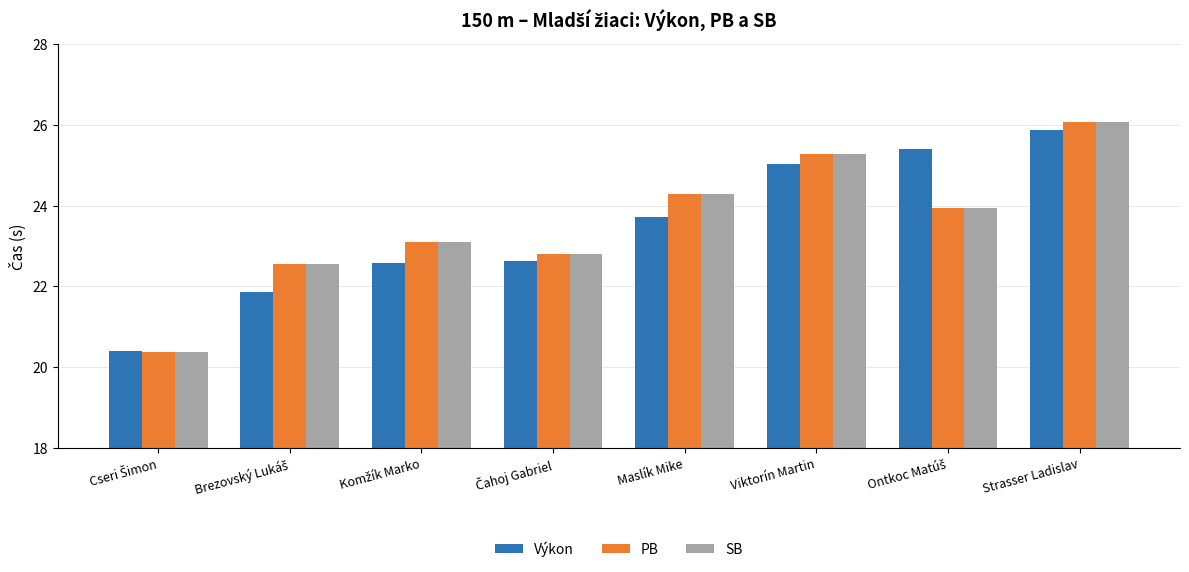

What is the difference between the highest and lowest values at Viktorín Martin?

0.3